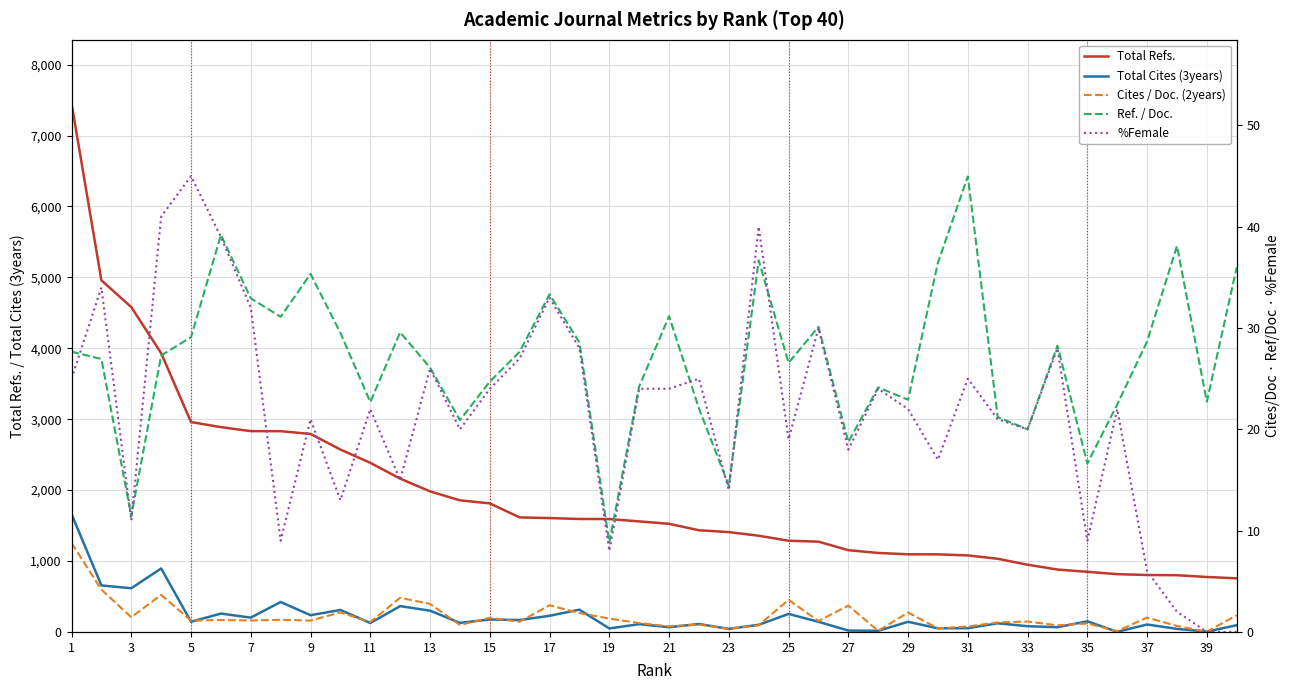

What are all the series names shown in the legend?

Total Refs., Total Cites (3years), Cites / Doc. (2years), Ref. / Doc., %Female